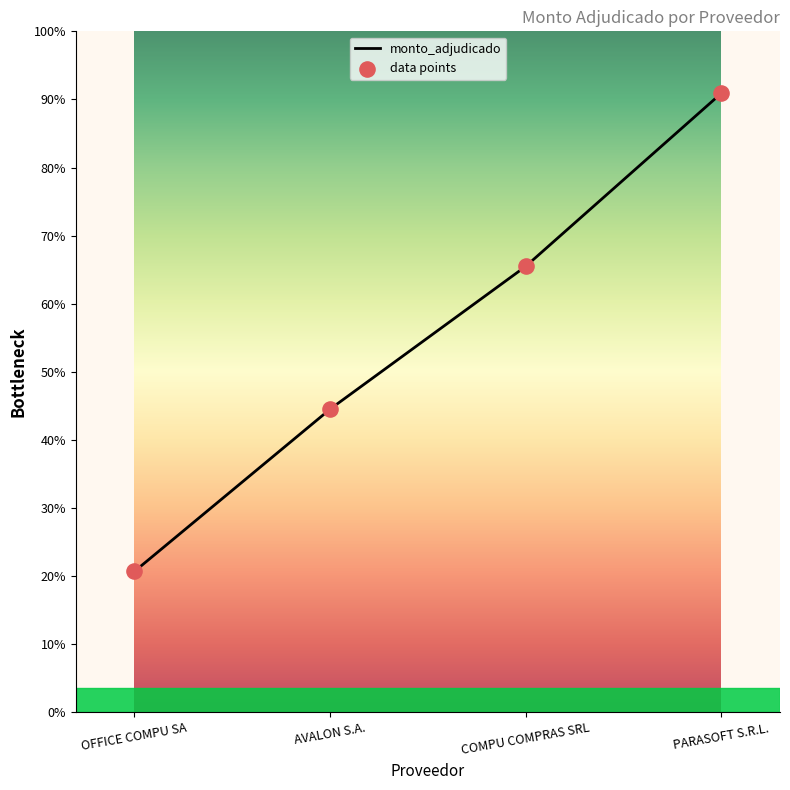

Approximately how many times larger is the value at COMPU COMPRAS SRL compared to PARASOFT S.R.L.?

0.7